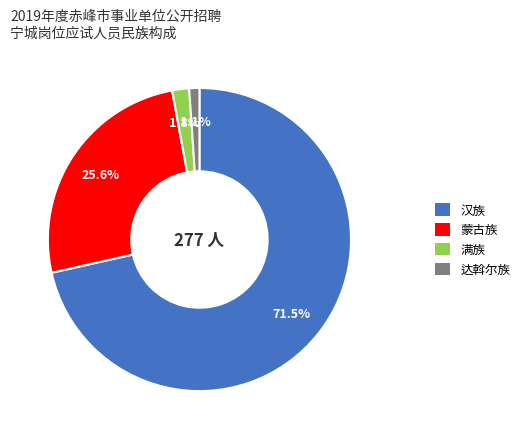

Which slice is the smallest?

达斡尔族